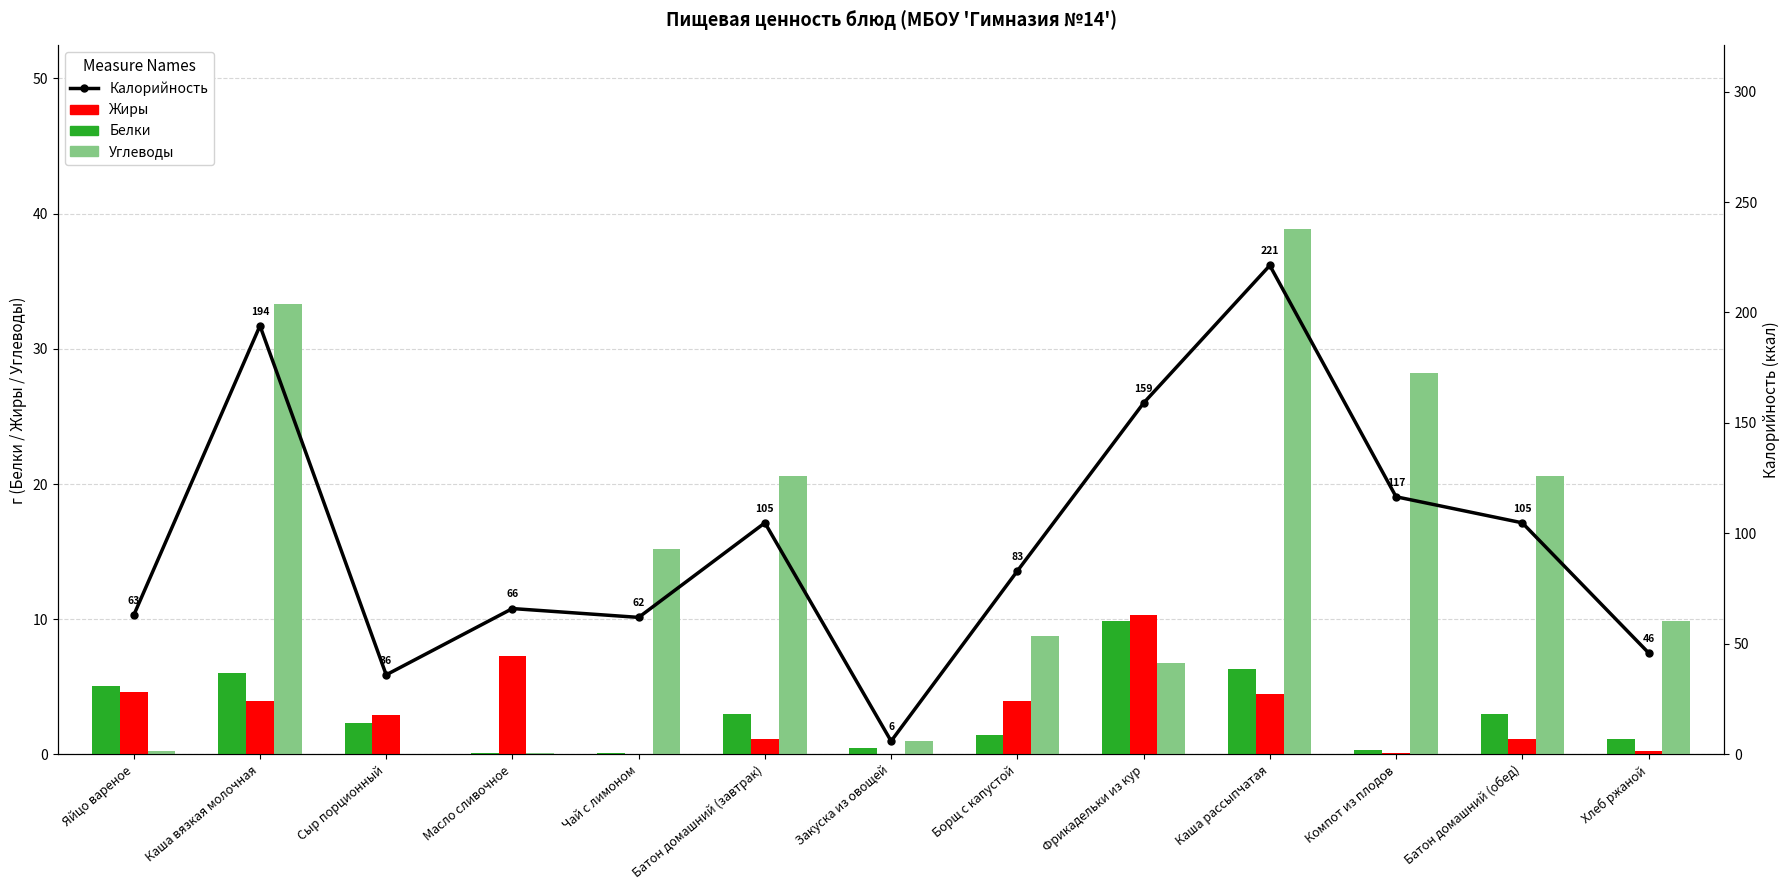

What is the difference between the second highest and second lowest values in the Жиры series?

7.2